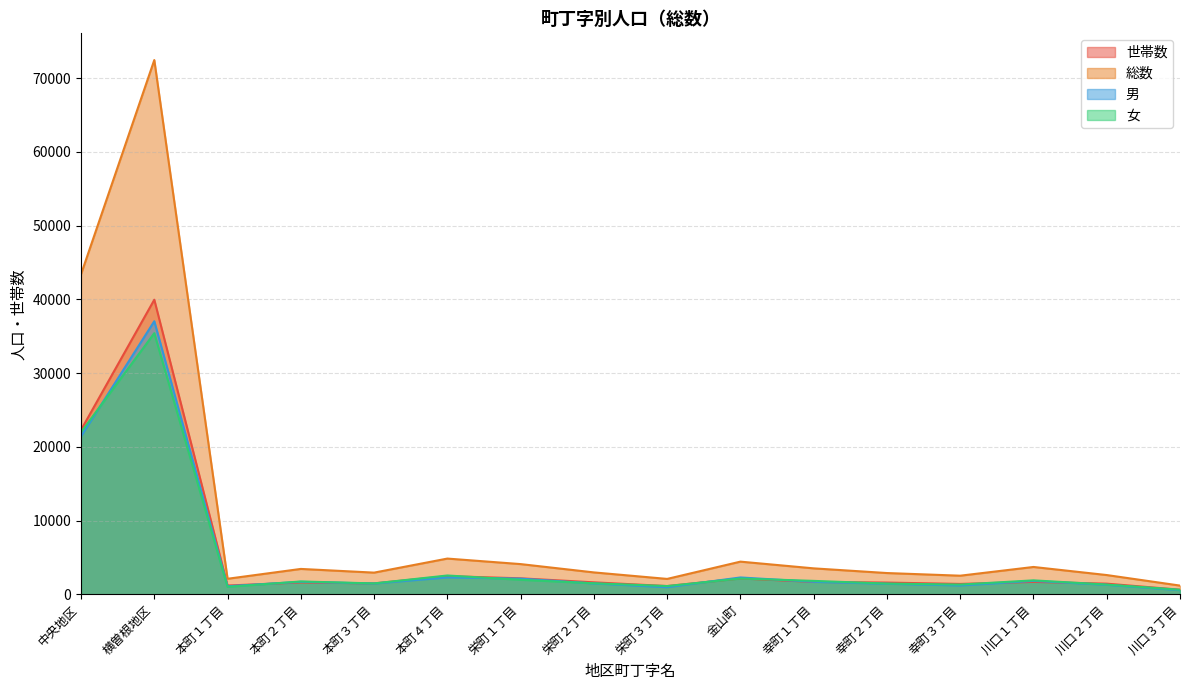

What is the difference between the maximum and minimum values in the 総数 series?

71256